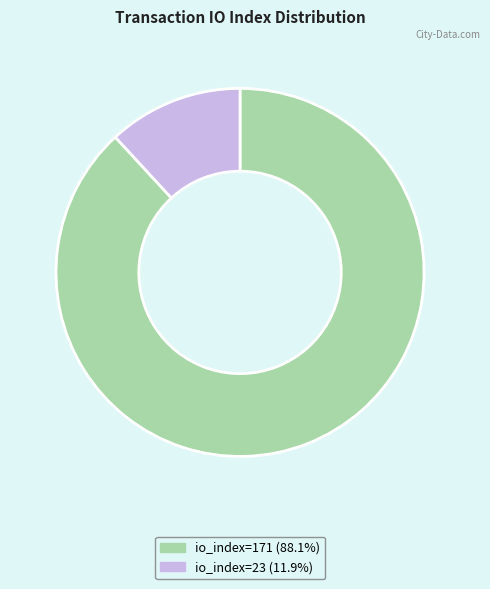

Is the sum of io_index=171 and io_index=23 greater than half?

Yes